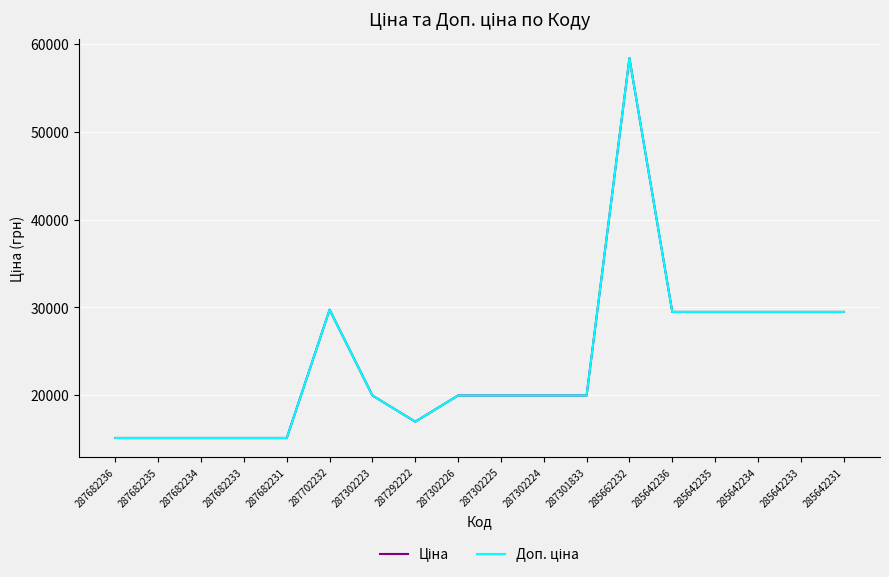

Between 285642233 and 287292222, which is larger?

285642233